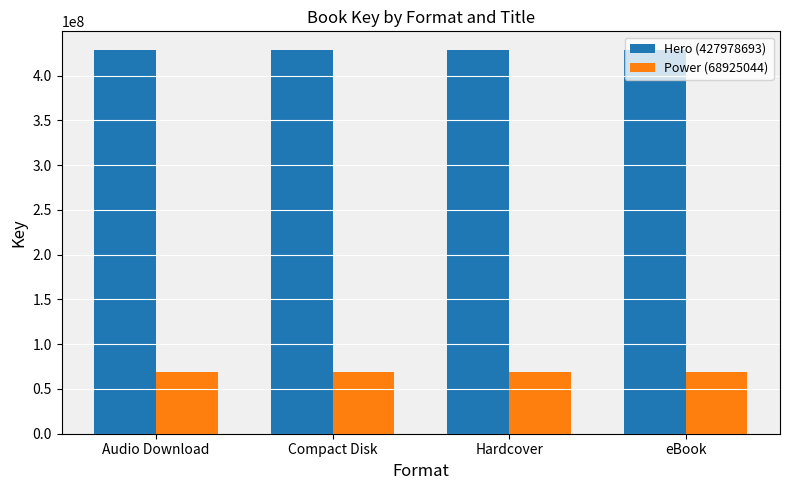

What is the minimum value shown in the chart?

68925044